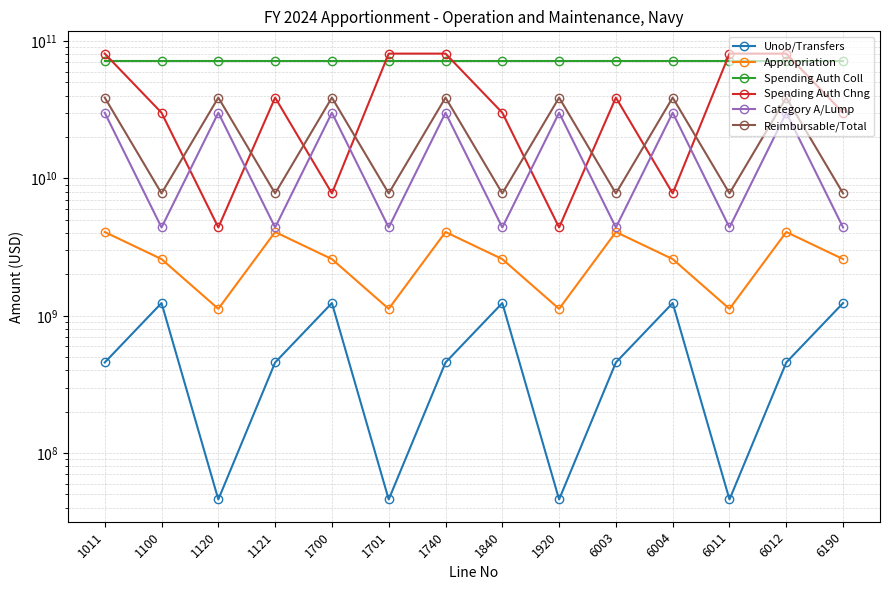

At which label does Category A/Lump reach its peak?

1011